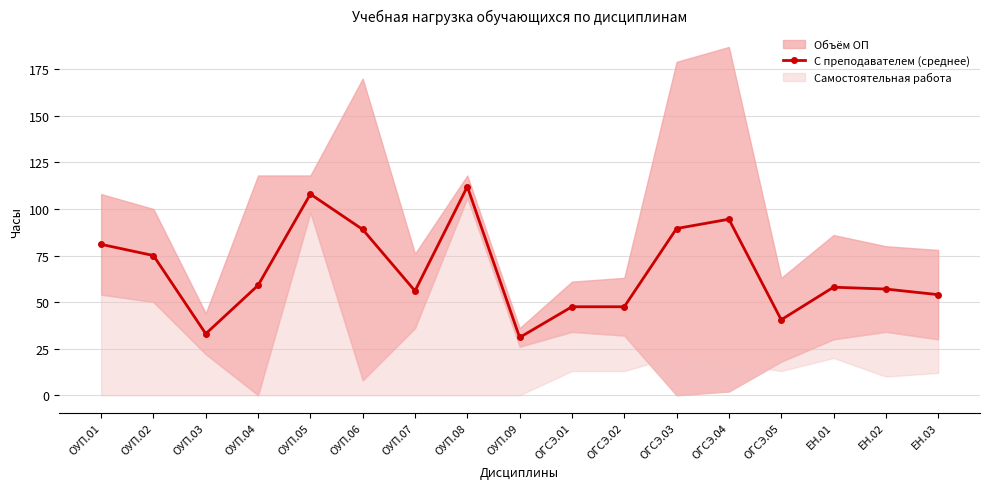

Reading left to right, transcribe all the data shown in this chart.

ОУП.01=81.0	ОУП.02=75.0	ОУП.03=33.0	ОУП.04=59.0	ОУП.05=108.0	ОУП.06=89.0	ОУП.07=56.0	ОУП.08=112.0	ОУП.09=31.0	ОГСЭ.01=47.5	ОГСЭ.02=47.5	ОГСЭ.03=89.5	ОГСЭ.04=94.5	ОГСЭ.05=40.5	ЕН.01=58.0	ЕН.02=57.0	ЕН.03=54.0